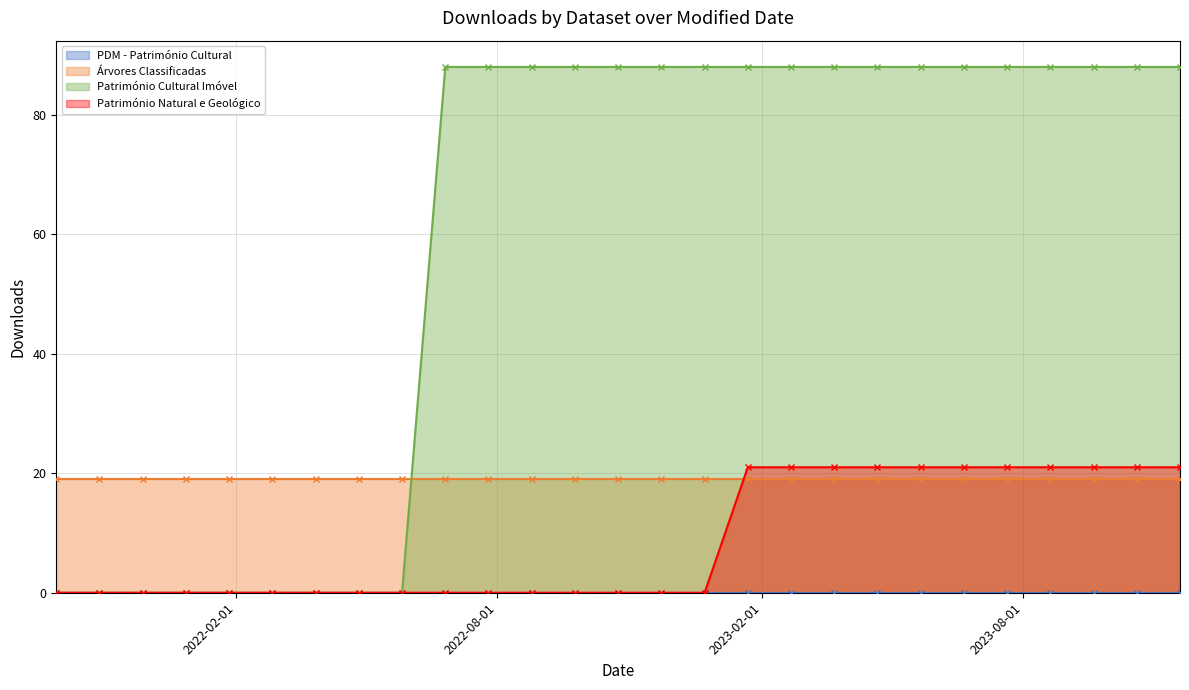

What is the highest value of the Património Cultural Imóvel series?

88